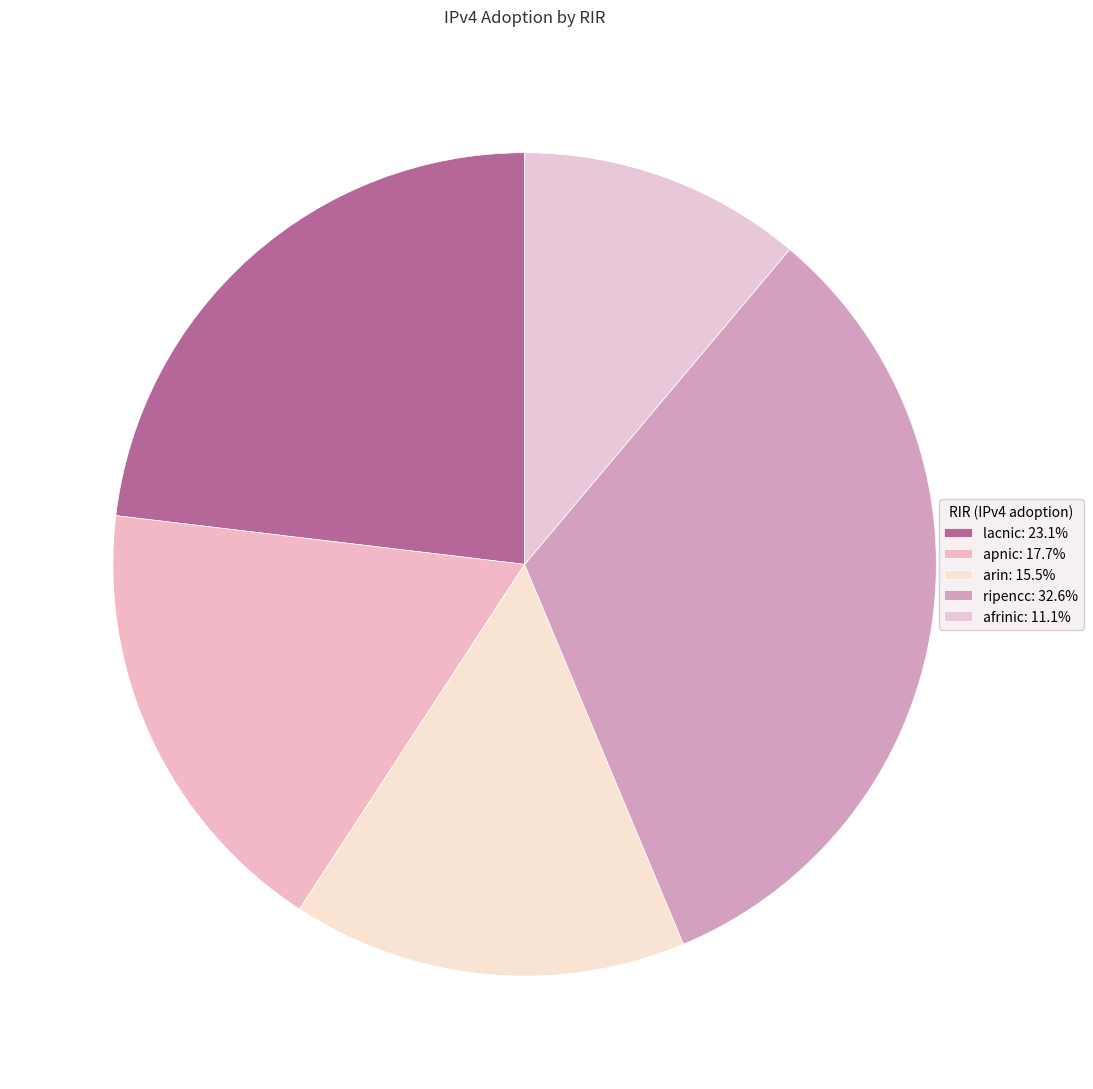

Does afrinic represent more than half of the total?

No